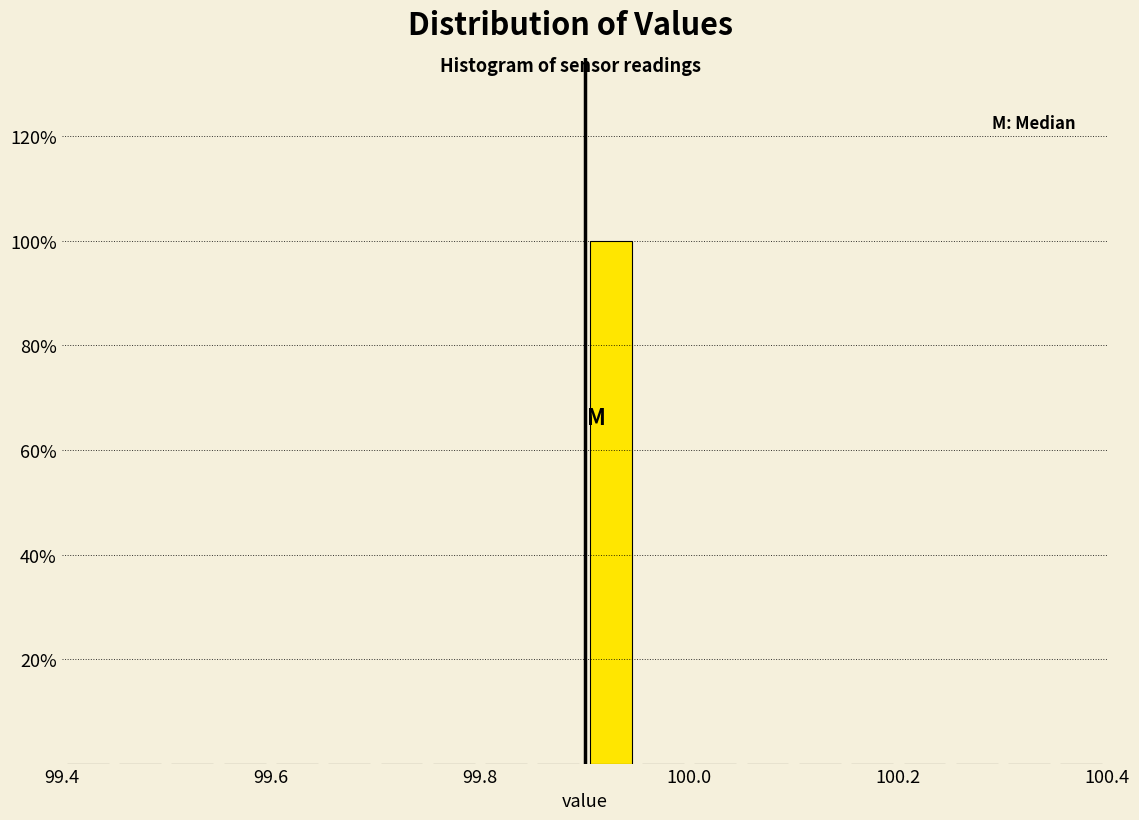

Around what value on the x-axis is the tallest bar? Give the approximate position of its centre, as read against the axis.

99.92